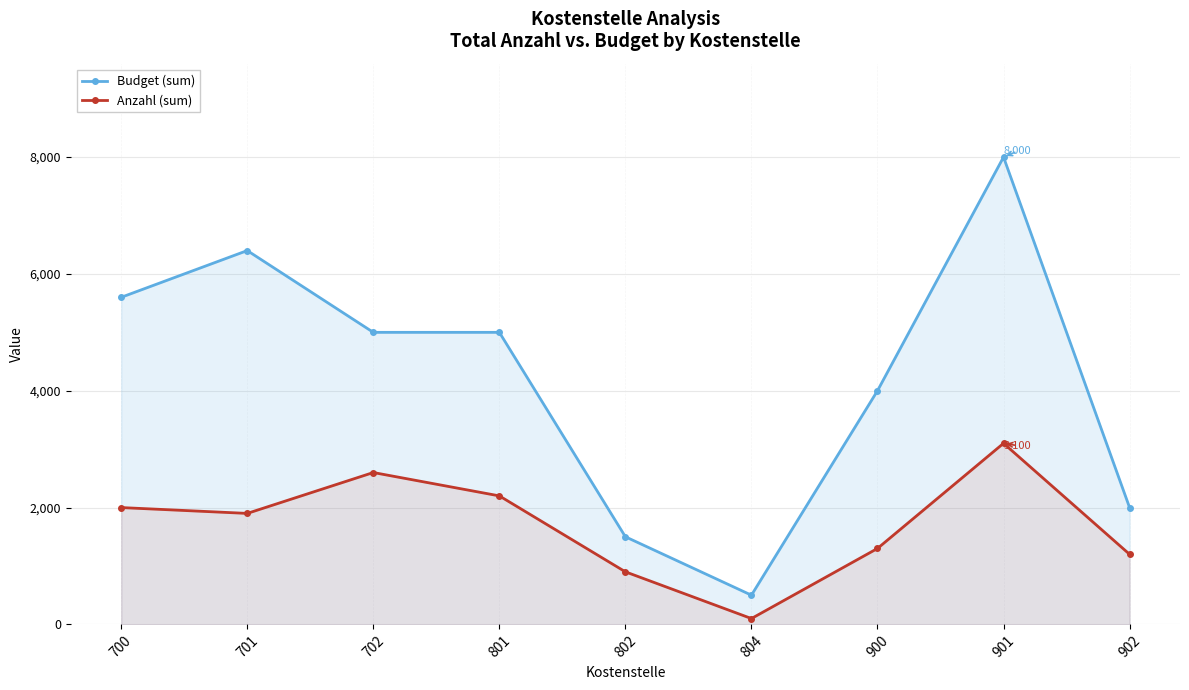

True or false: Anzahl (sum) and Budget (sum) cross at least once.

False